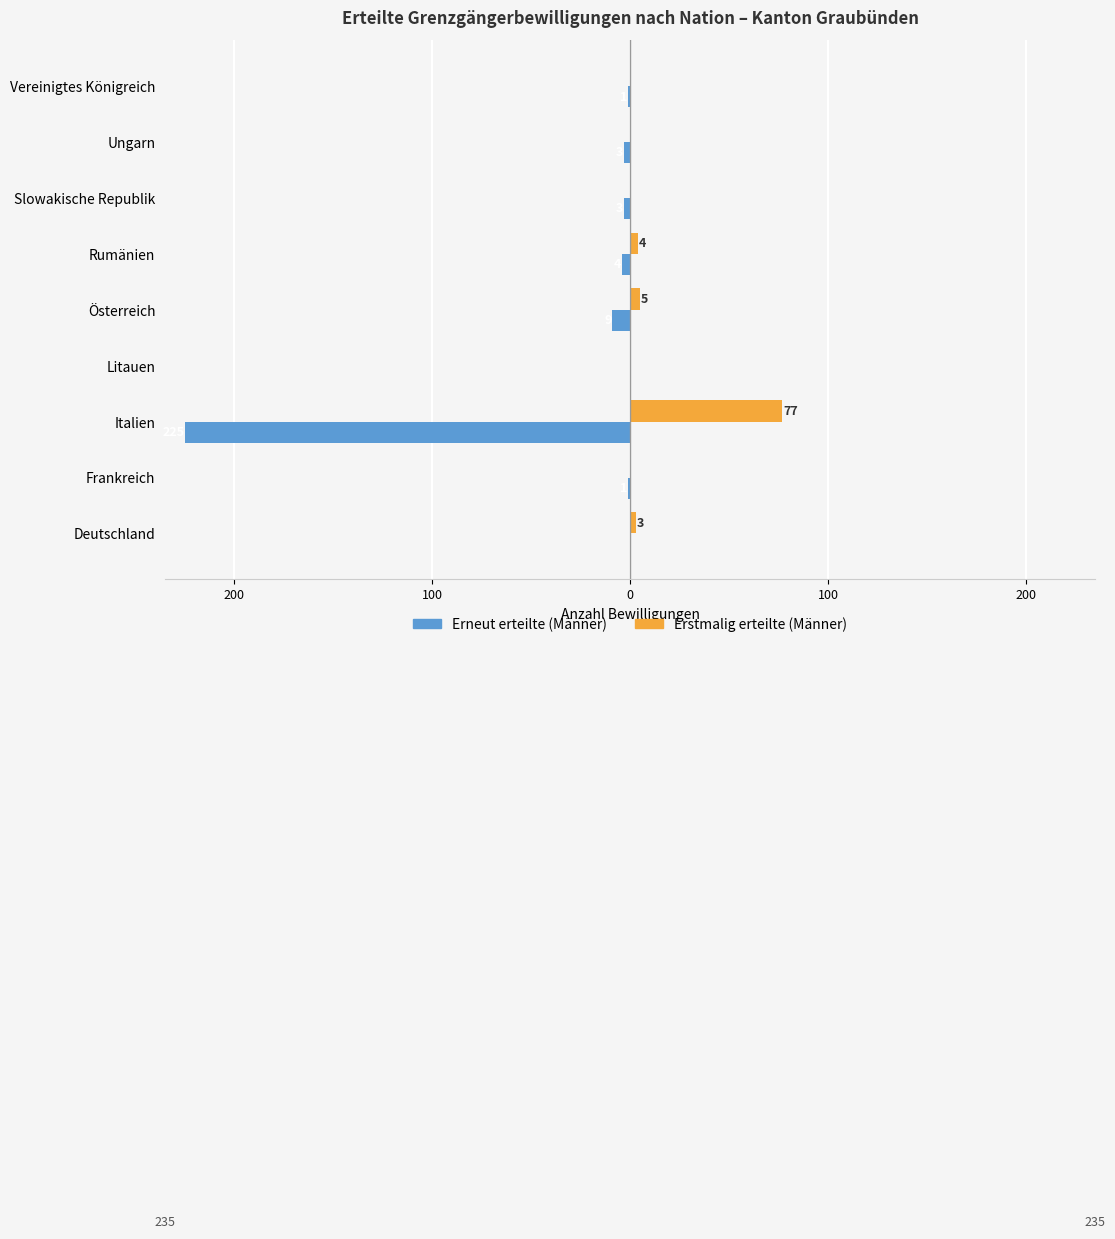

What is the sum of all Erstmalig erteilte (Männer) values?

89